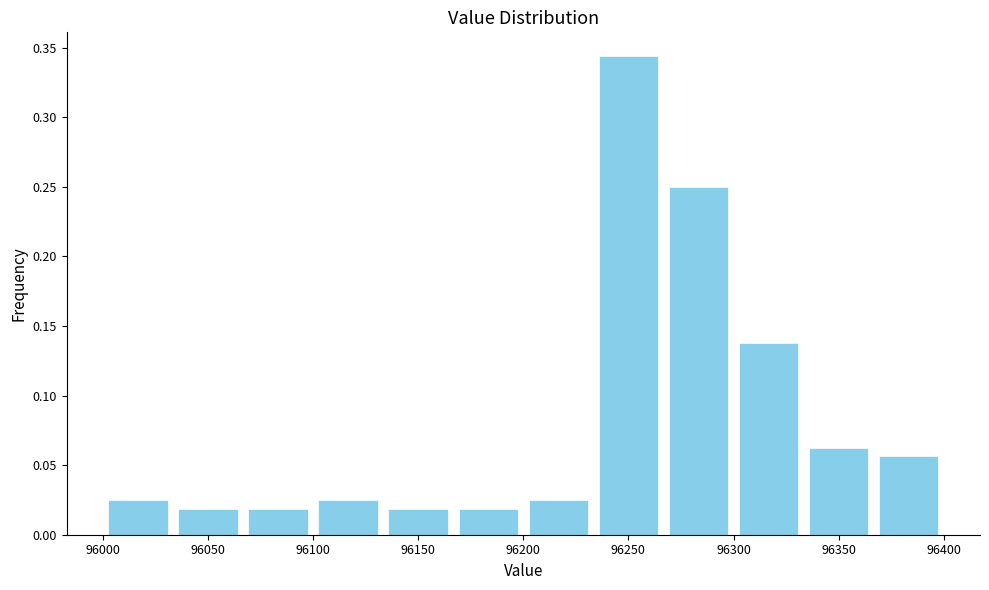

How tall is the bar that spans 96200 to 96235 on the x-axis? Neither the bar edges nor the heights are printed on the chart, so give them approximately, as read against the axes.

0.025